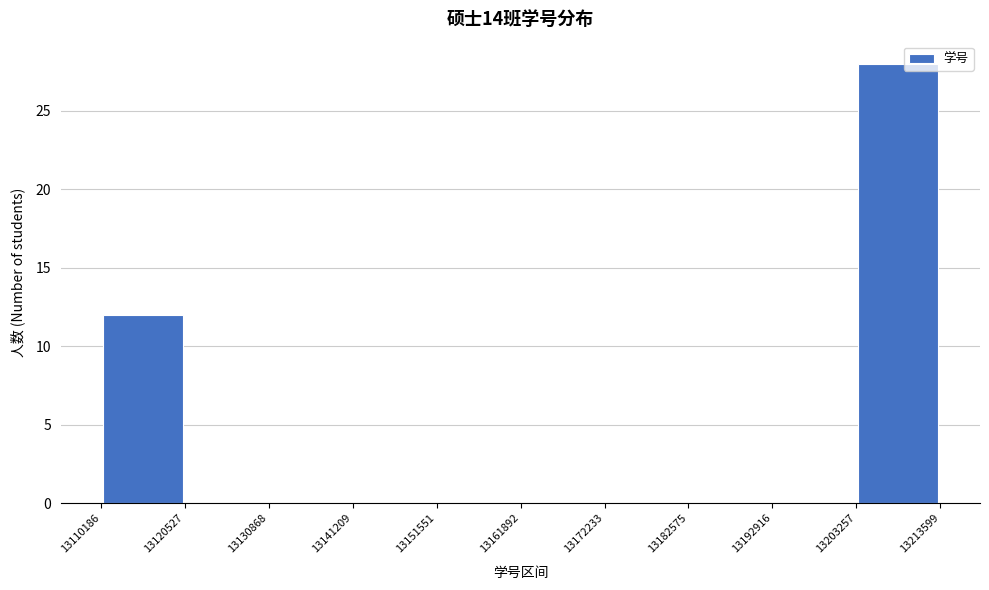

How tall is the bar that spans 13110186 to 13120527 on the x-axis? The values are not printed on the chart, so give them approximately, as read against the axis.

12